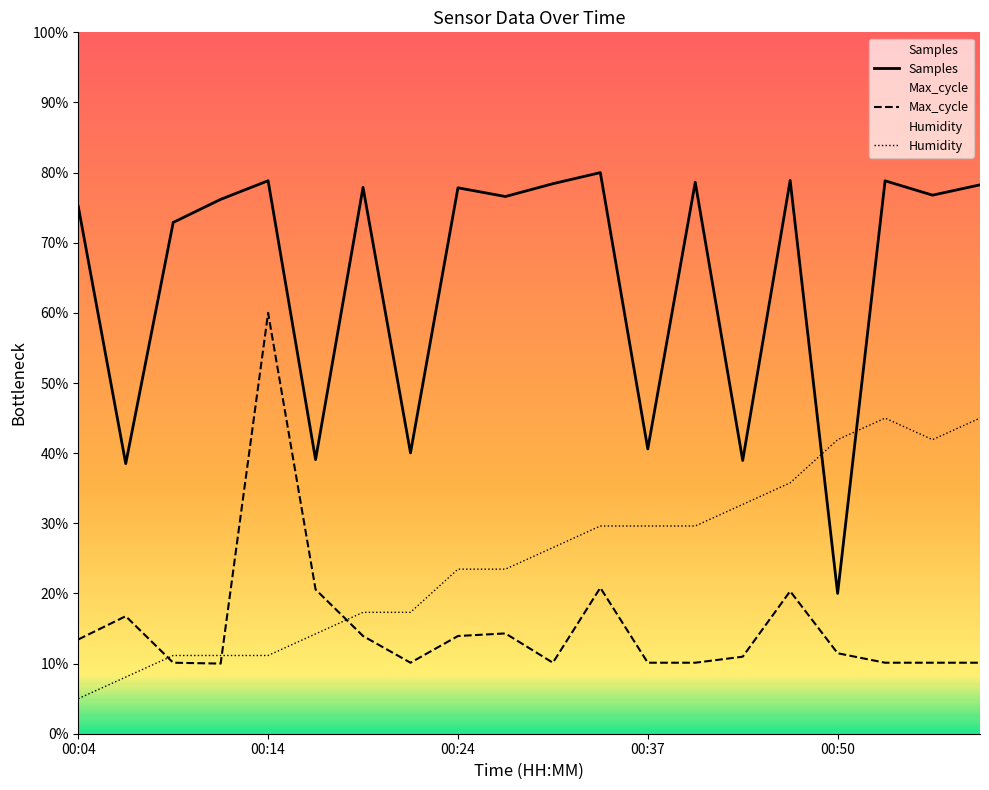

At how many categories does at least one series exceed 63?

14